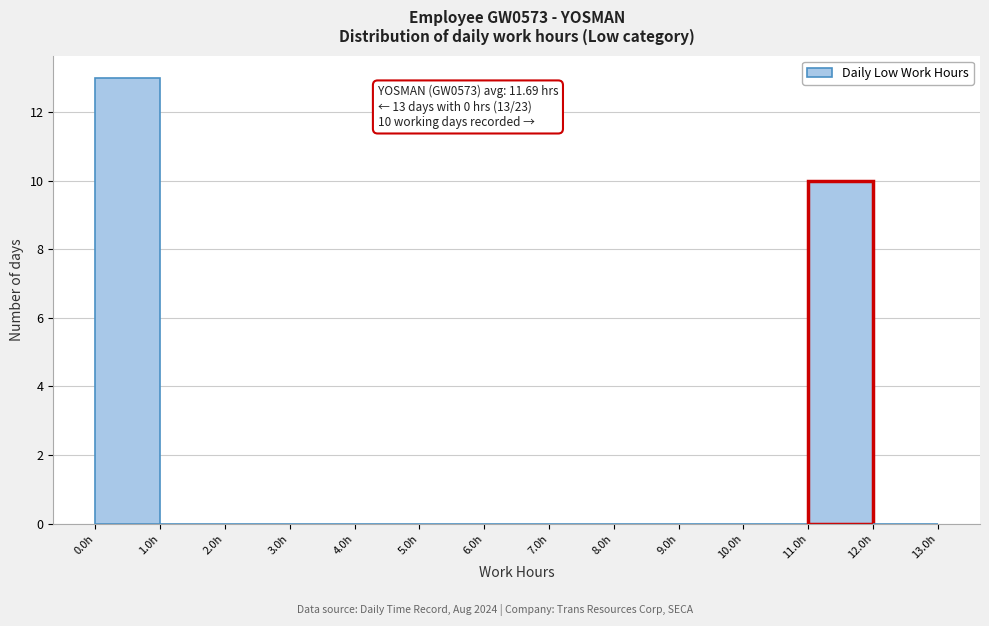

Over which range of the x-axis is the bar tallest?

0 to 1